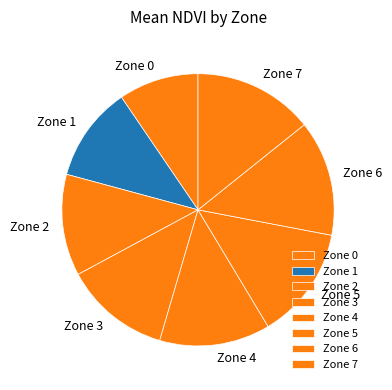

Which slice is the smallest?

Zone 0